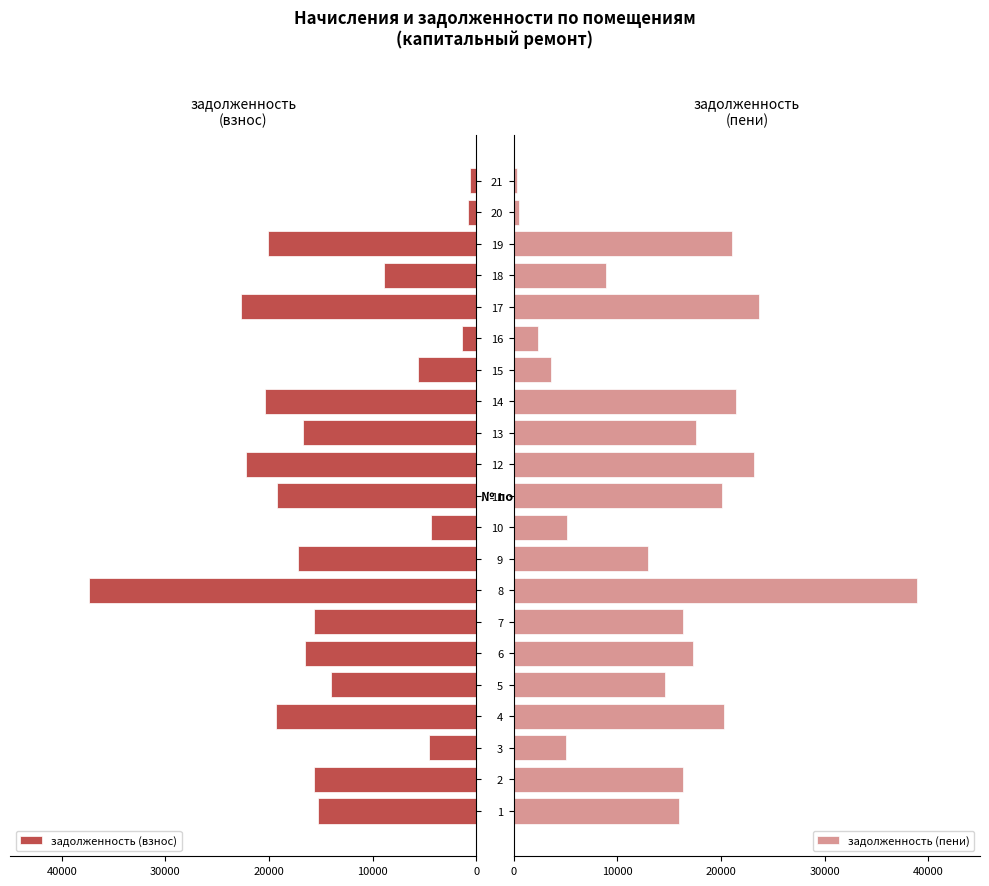

Reading left to right, list all the values displayed in this chart.

задолженность (взнос): 15301.9	15680.3	4532.0	19371.8	14032.3	16574.9	15680.3	37340.8	17187.2	4363.0	19258.9	22225.4	16729.3	20434.8	5632.4	1354.6	22702.8	8882.0	20066.4	852.1	568.1
задолженность (пени): 15988.3	16329.6	5081.9	20249.3	14613.4	17261.3	16329.6	38887.1	12925.9	5164.4	20056.5	23145.8	17601.0	21429.3	3597.6	2370.6	23671.9	8942.6	21049.2	504.3	284.1